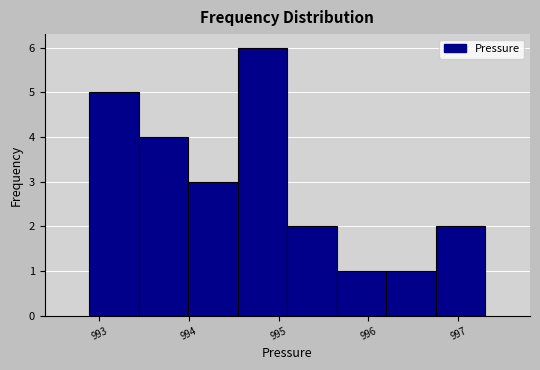

Reading left to right, transcribe this chart: for each bar, give the range it covers on the x-axis and its height. Neither the bar edges nor the heights are printed on the chart, so give them approximately, as read against the axes.

992.9 to 993.4: 5
993.4 to 994.0: 4
994.0 to 994.5: 3
994.5 to 995.1: 6
995.1 to 995.6: 2
995.6 to 996.2: 1
996.2 to 996.7: 1
996.7 to 997.3: 2